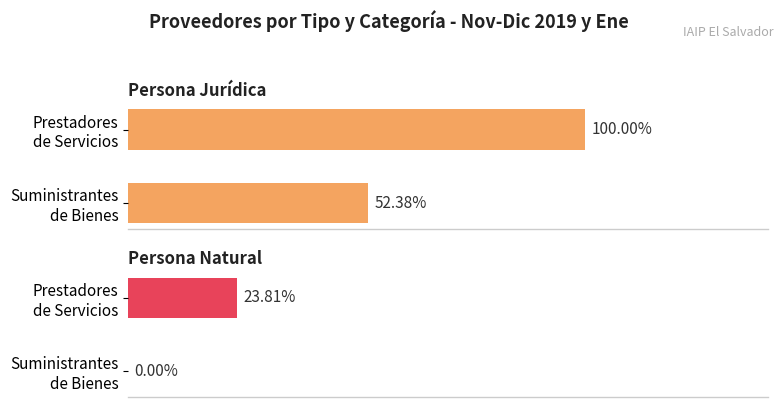

Are the bars grouped side by side (vs. stacked)?

Yes